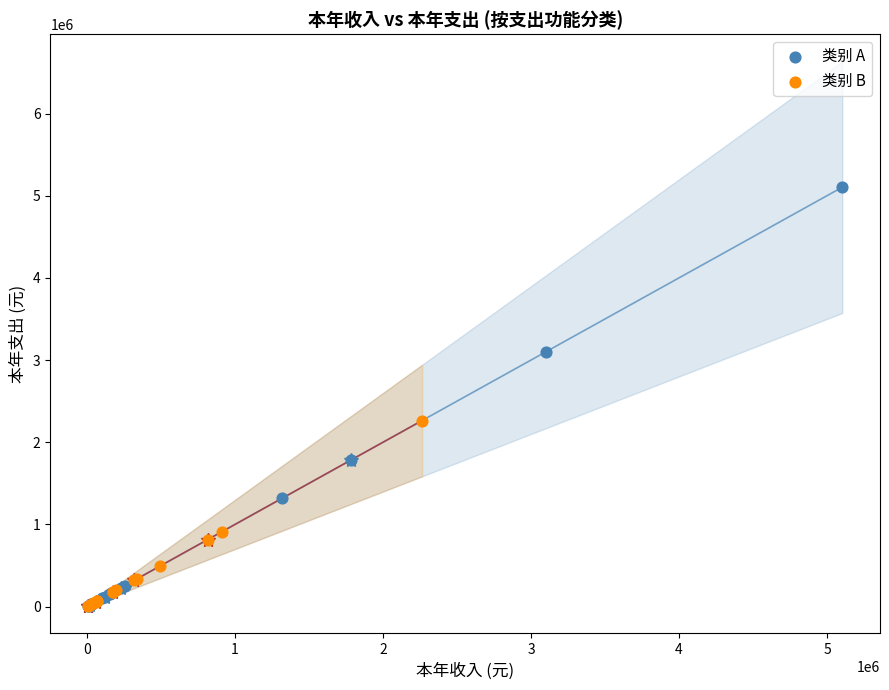

Which series has the largest Y range (max minus min)?

类别 A